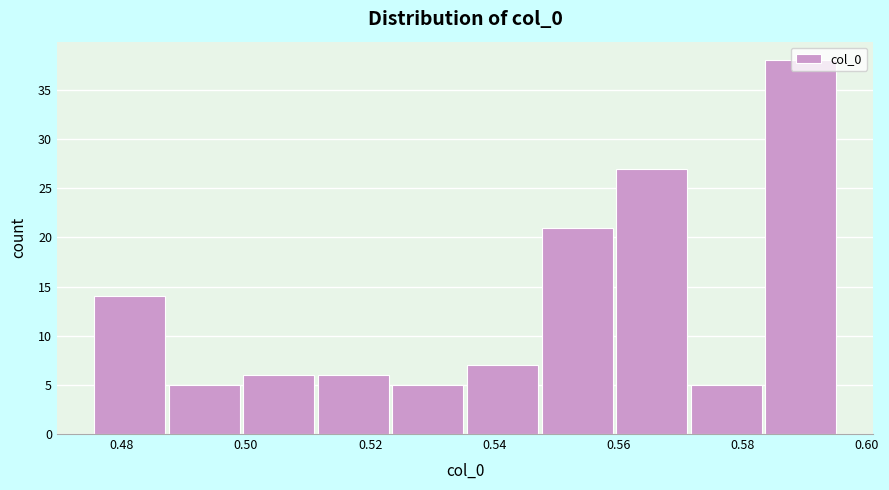

How tall is the bar that spans 0.476 to 0.488 on the x-axis? Neither the bar edges nor the heights are printed on the chart, so give them approximately, as read against the axes.

14